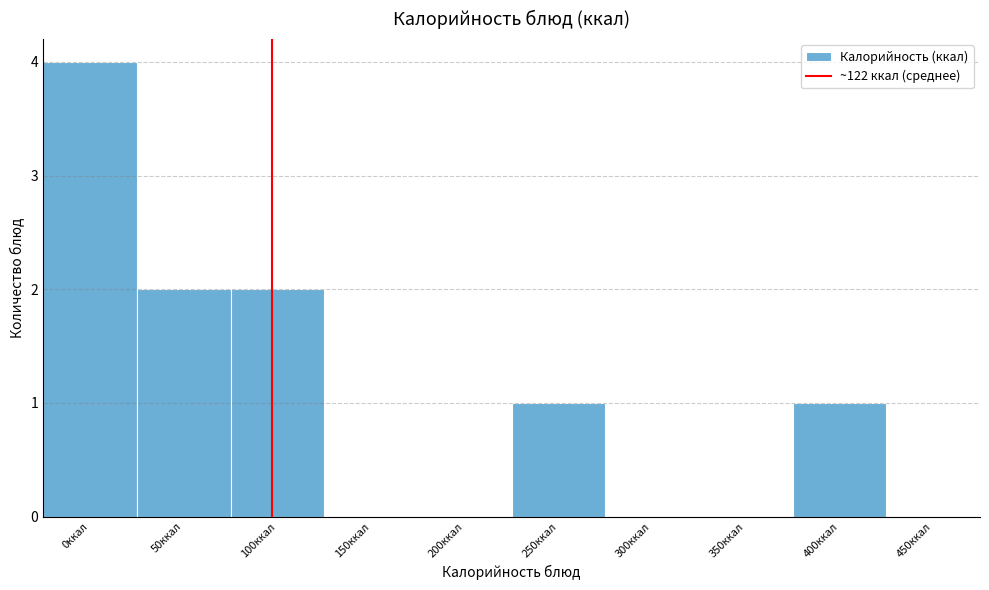

Reading left to right, transcribe all the data shown in this chart.

0ккал=4	50ккал=2	100ккал=2	150ккал=0	200ккал=0	250ккал=1	300ккал=0	350ккал=0	400ккал=1	450ккал=0